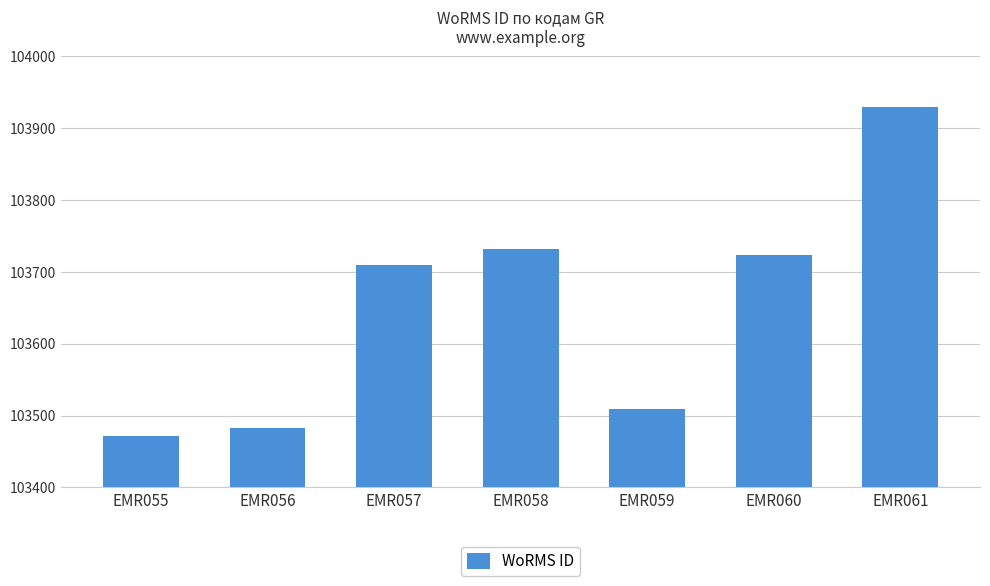

Does the chart contain stacked bars?

No